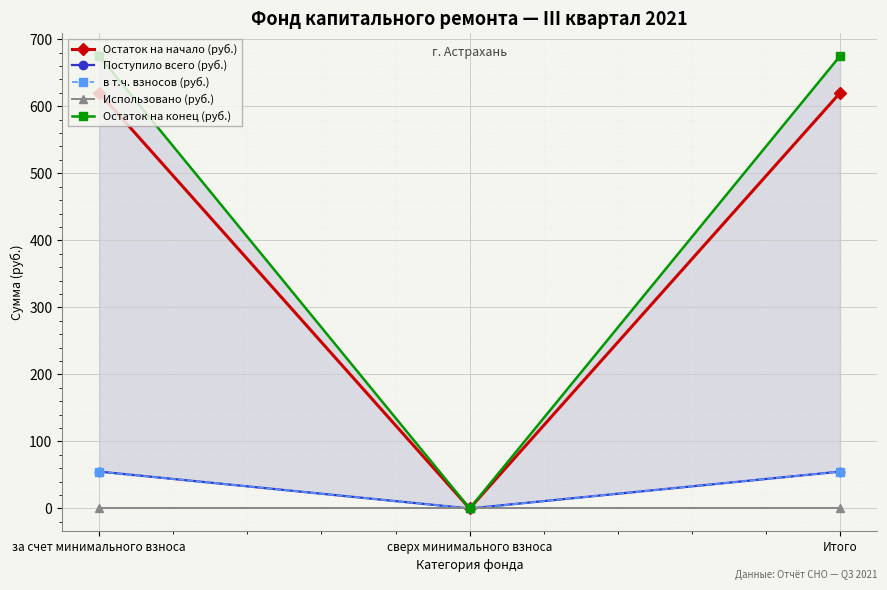

What is the label of the 3rd point from the right?

за счет минимального взноса